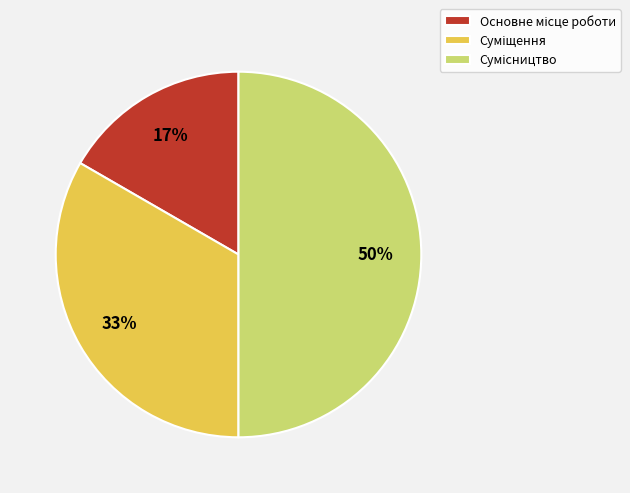

To the nearest percent, what is the average slice percentage?

33%